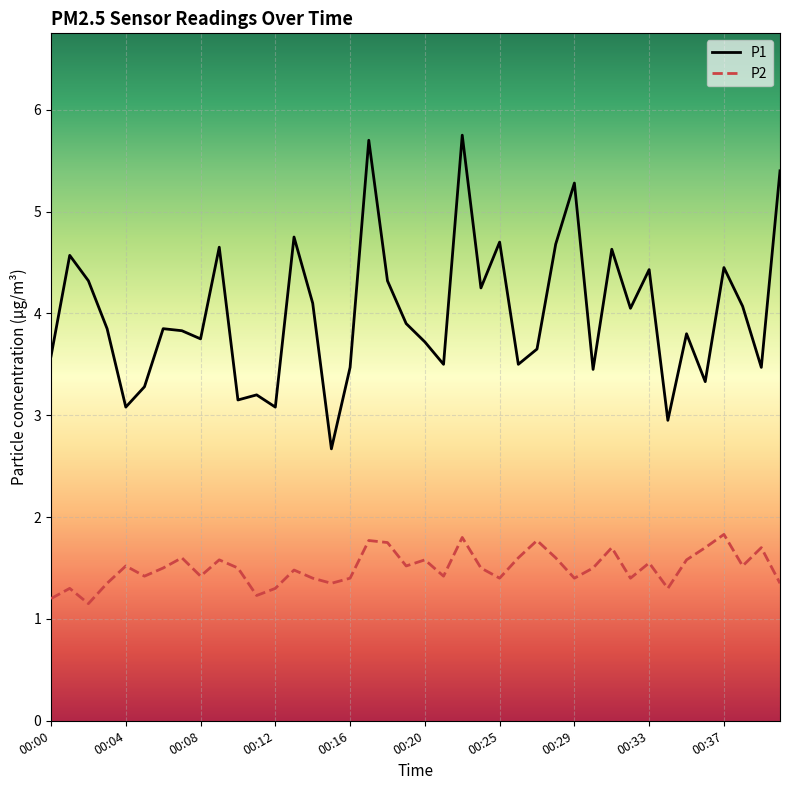

Count the number of data series in this chart.

2